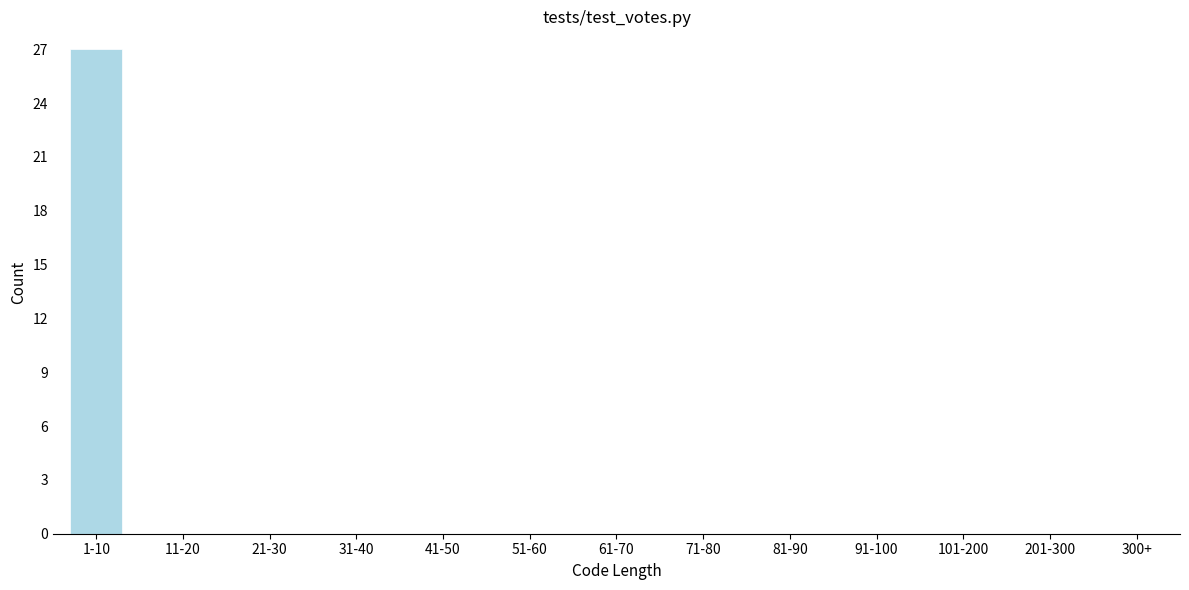

Reading left to right, list all the values displayed in this chart.

1-10=27	11-20=0	21-30=0	31-40=0	41-50=0	51-60=0	61-70=0	71-80=0	81-90=0	91-100=0	101-200=0	201-300=0	300+=0